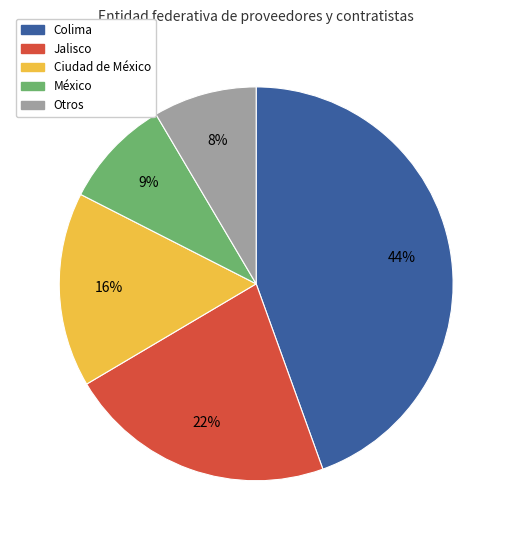

To the nearest percent, what portion does Colima represent?

44%